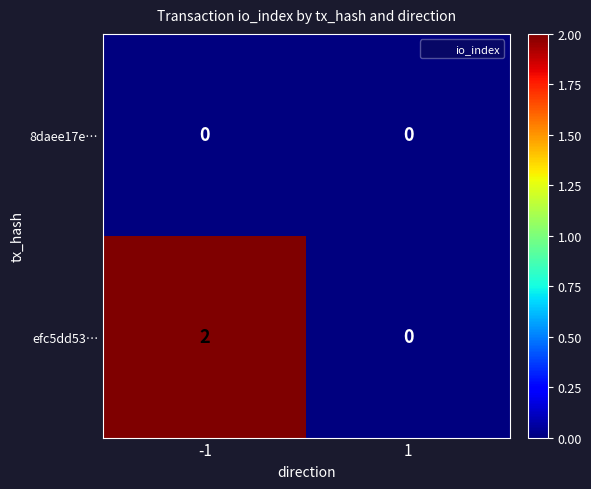

What is the total value across all series at -1?

2